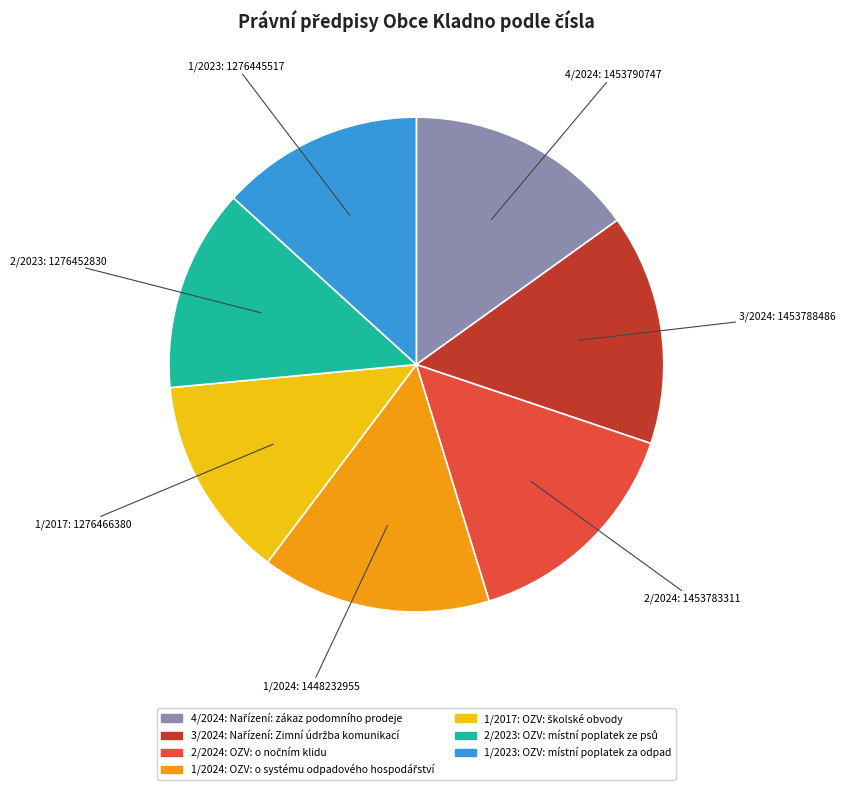

True or false: 4/2024 accounts for 15% of the total.

True